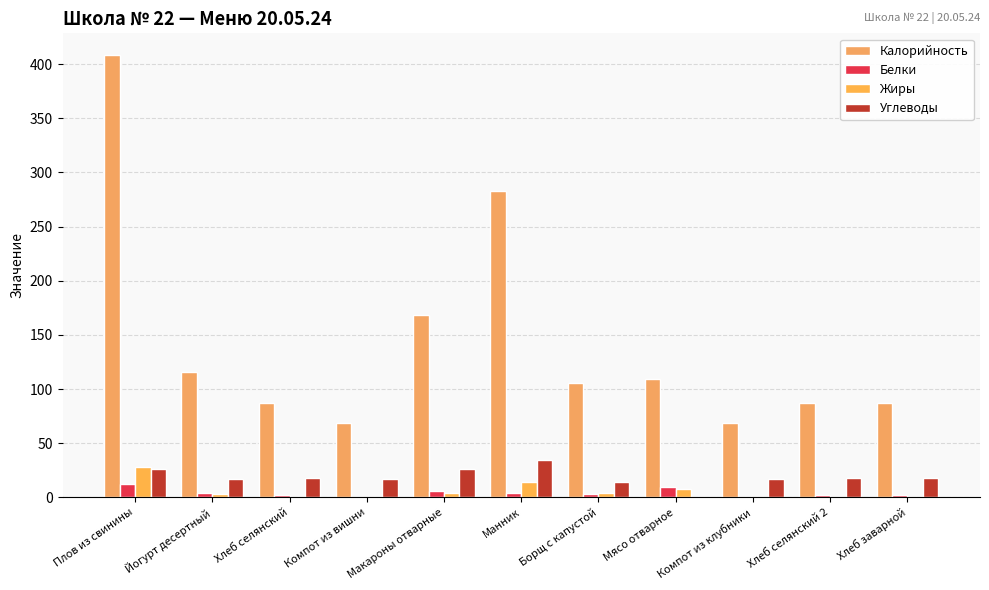

How many data points in Углеводы are above 17?

9